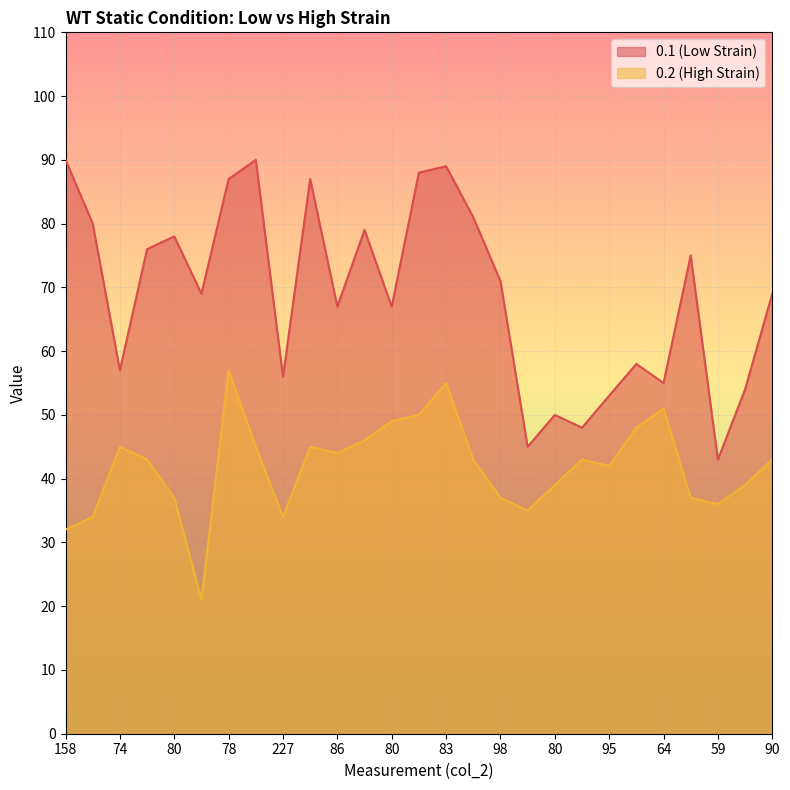

Which has a higher value, 74 or 65?

65